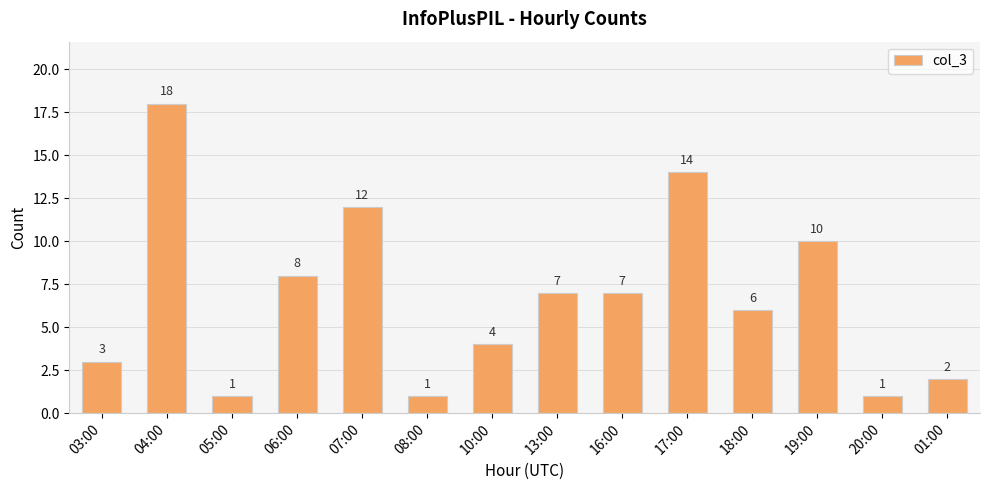

True or false: the data shows 7 at 16:00.

True